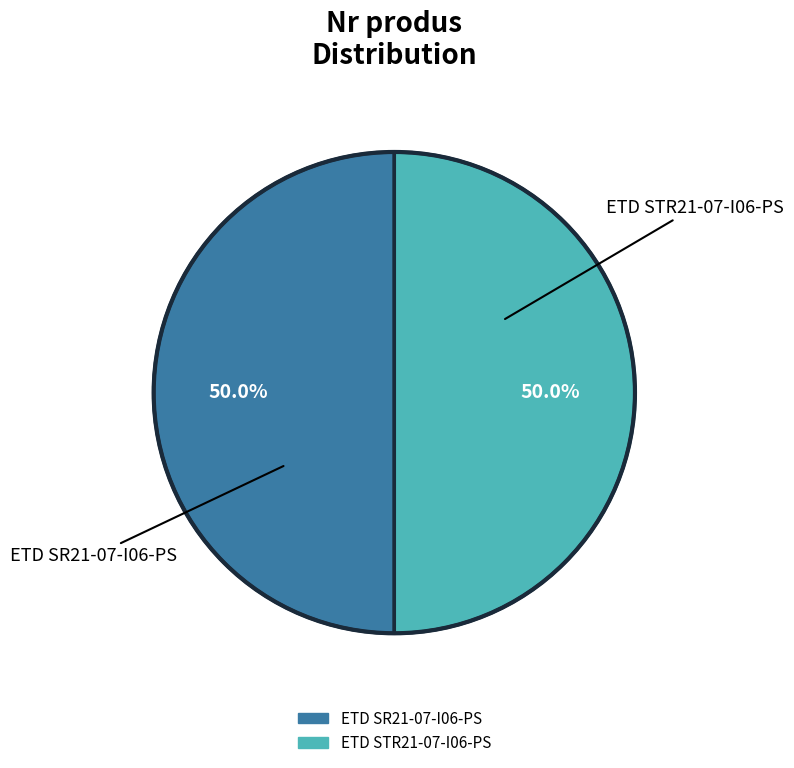

How many slices are in this pie chart?

2